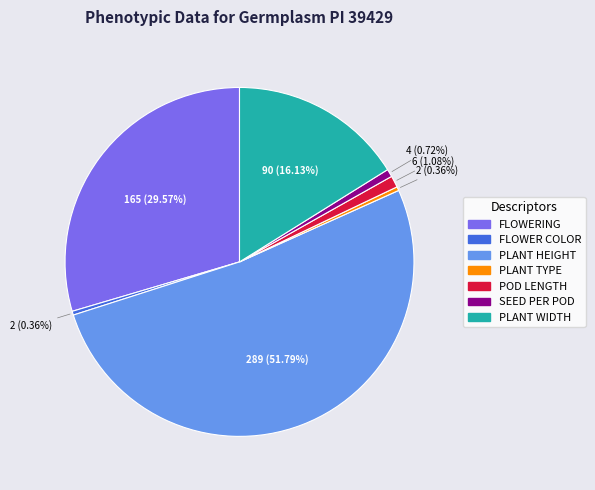

Which category has the biggest portion of the pie?

PLANT HEIGHT